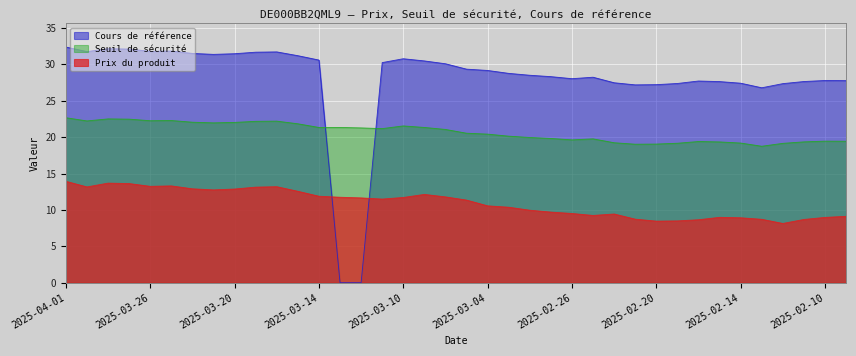

How many lines are shown in the chart?

3